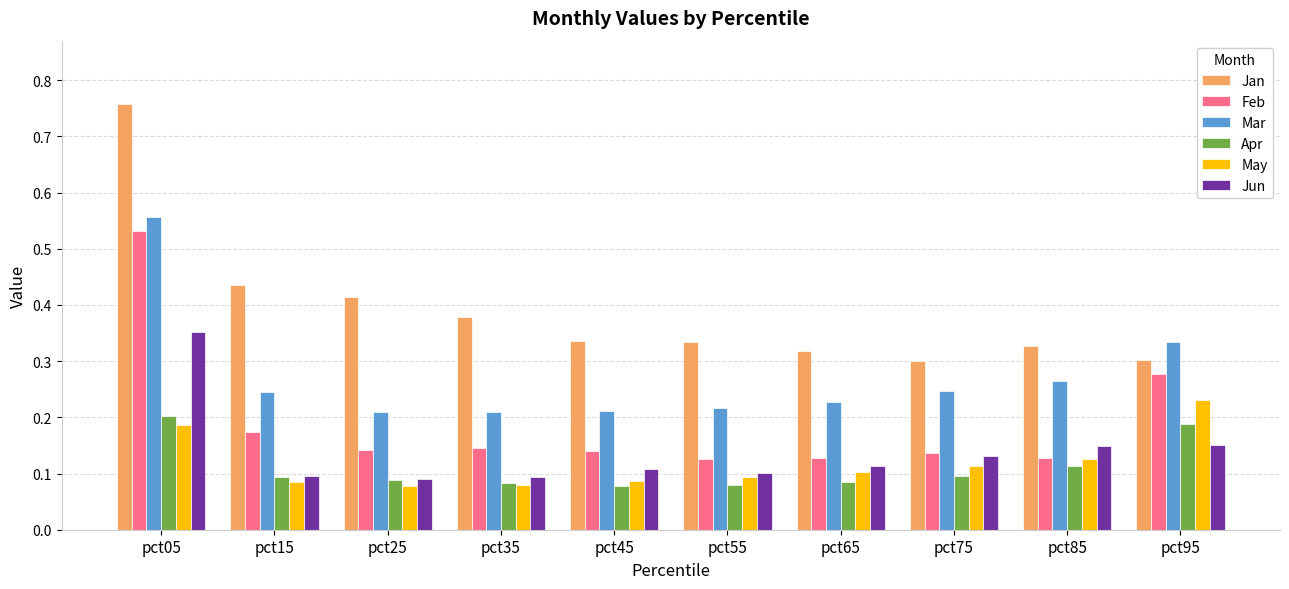

True or false: May has a value of 0.1 at pct45.

True